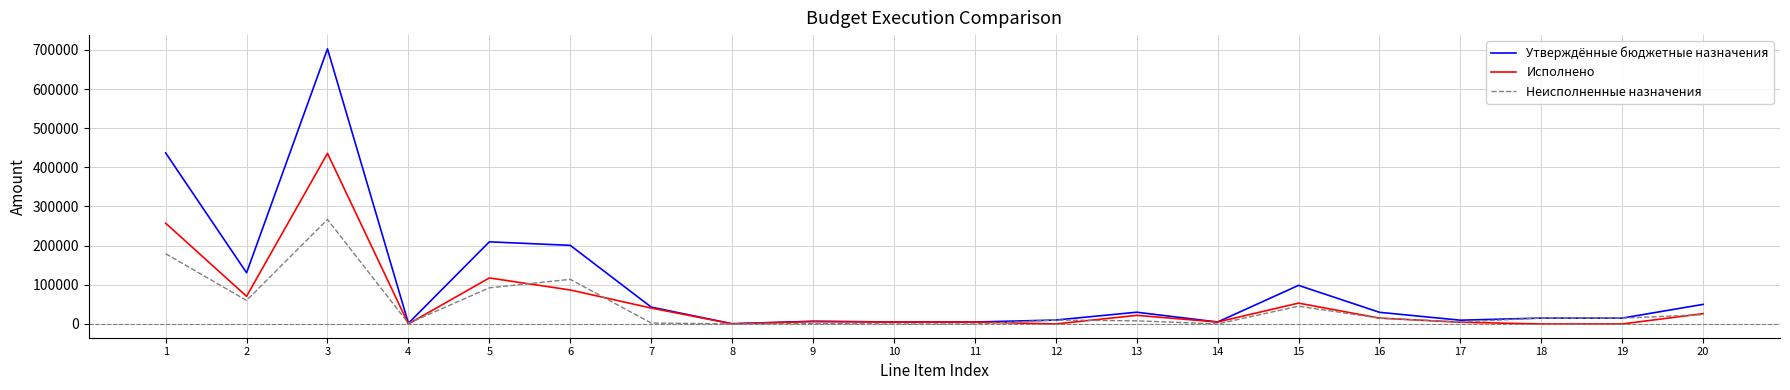

Is the value of Неисполненные назначения at 10 greater than the value of Исполнено at 3?

No